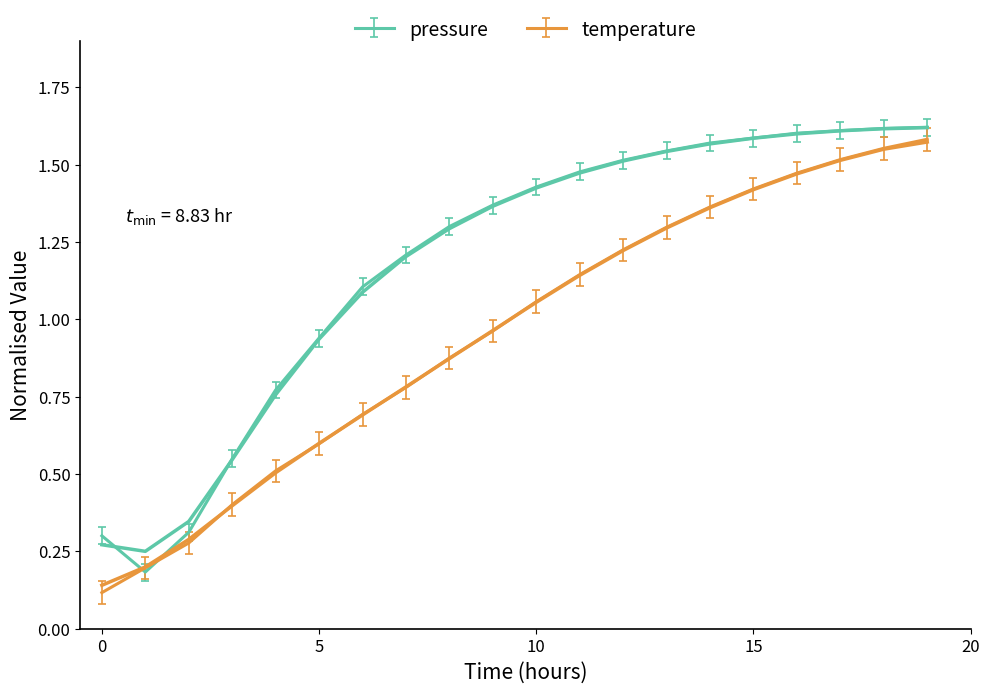

What position from the left is 5?

6